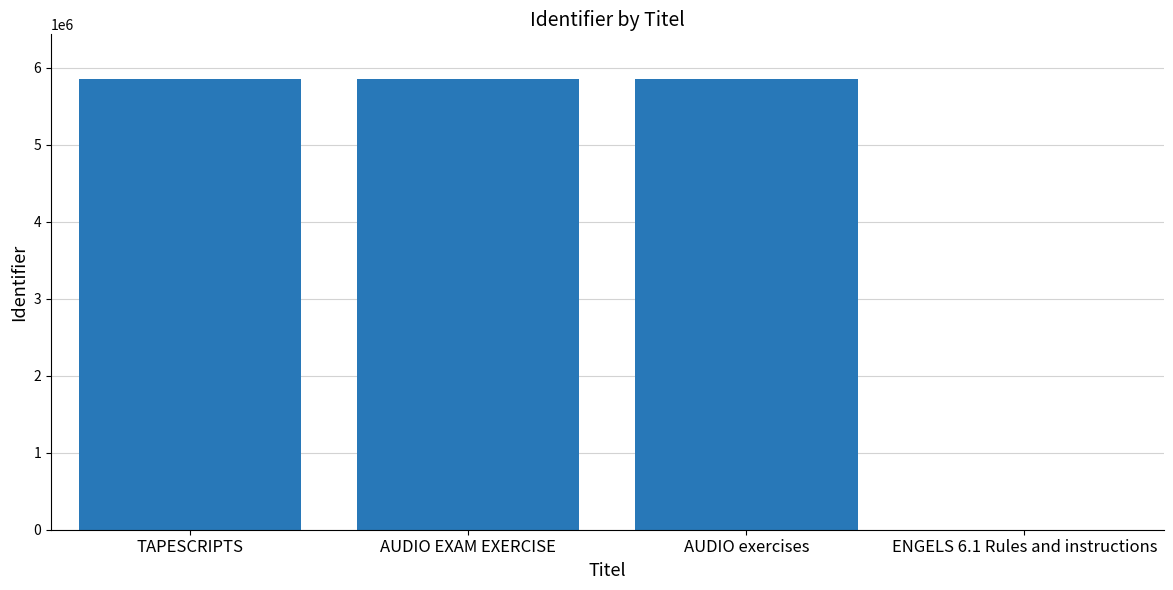

What is the sum of all values?

17542559